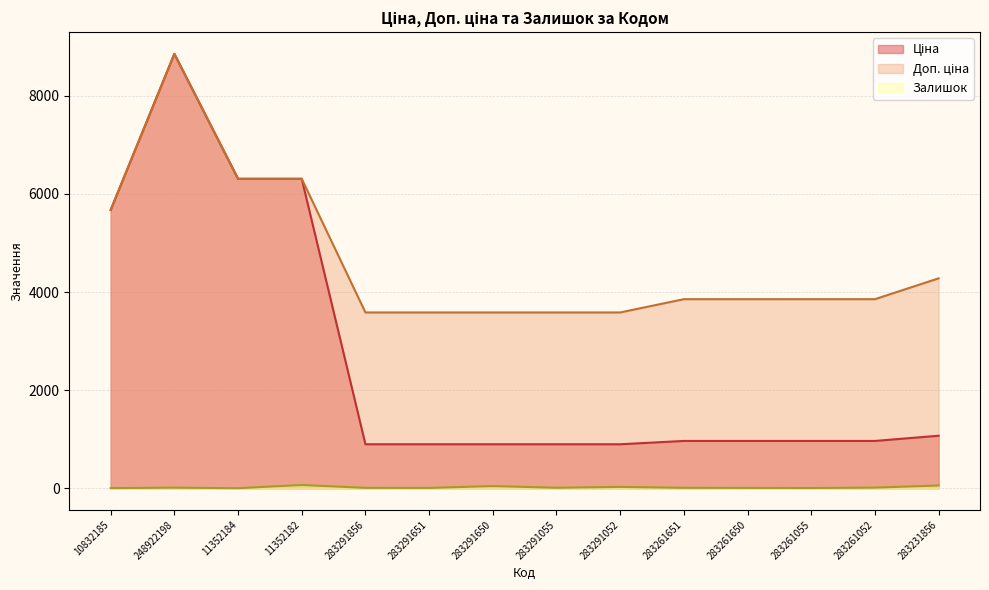

Which category has the lowest value across all series?

11352184